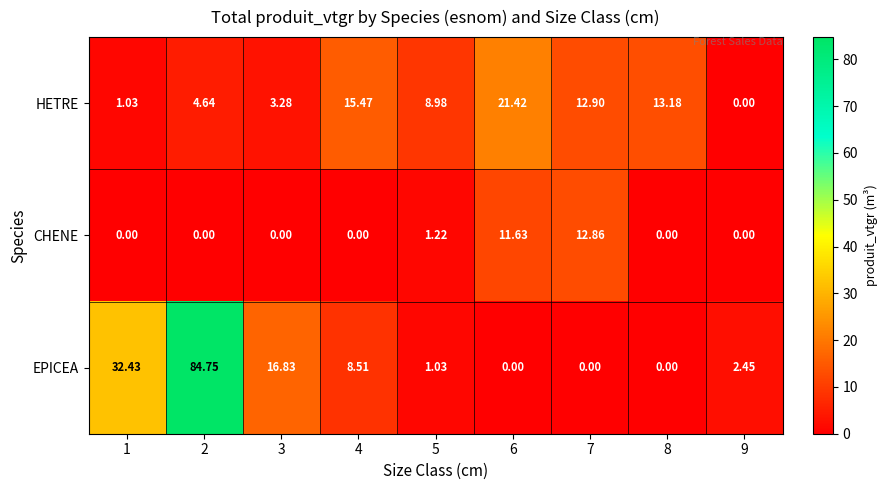

Rank the series by their average value, from highest to lowest.

EPICEA, HETRE, CHENE